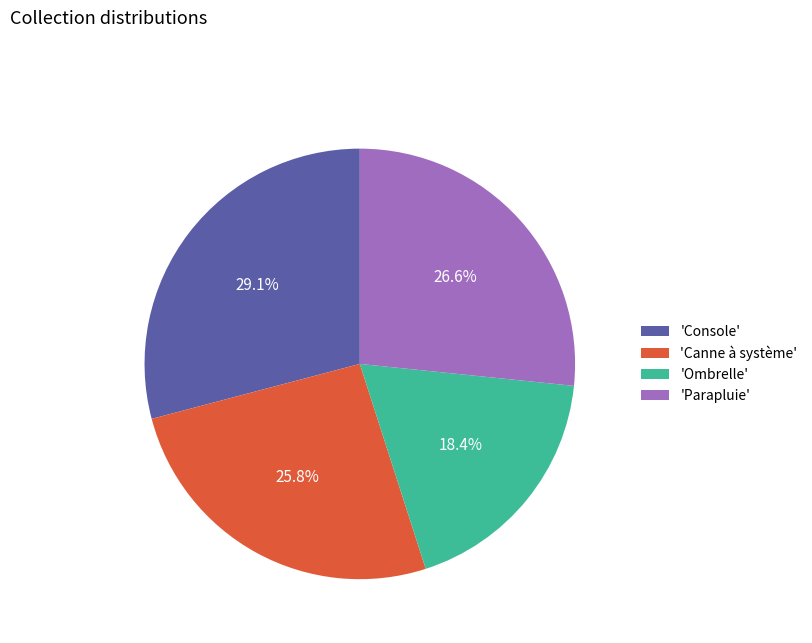

Between 'Canne à système' and 'Console', which is larger?

'Console'